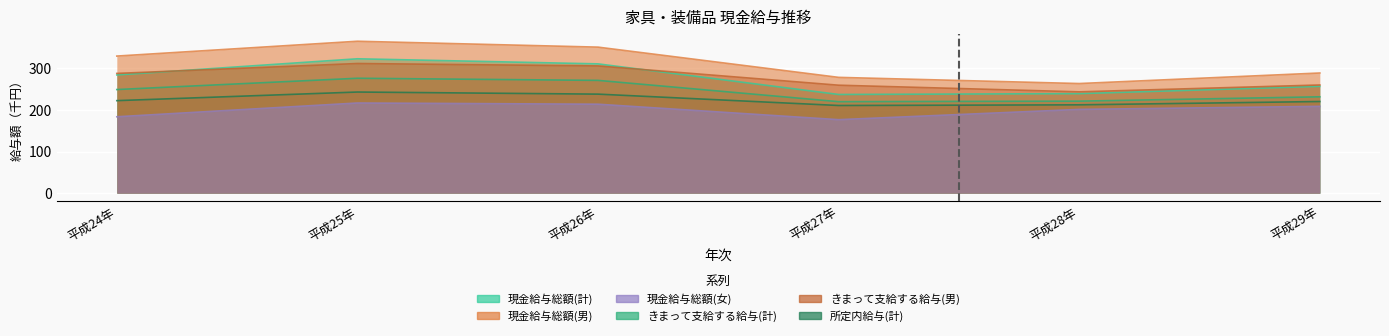

True or false: きまって支給する給与(計) has more than 1 interior local peaks.

False